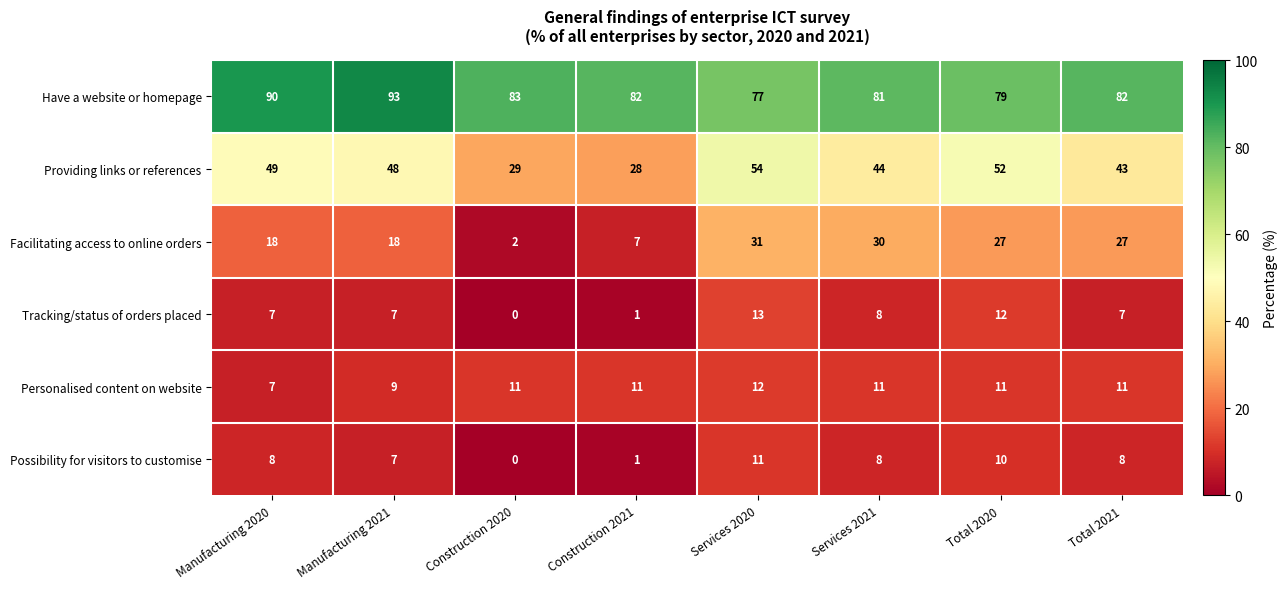

What is the difference between the Facilitating access to online orders values at Manufacturing 2021 and Total 2021?

9